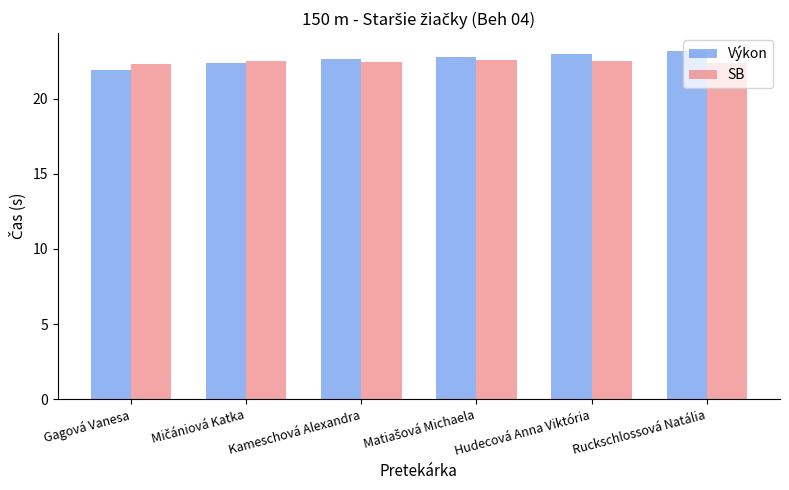

What is the spread (max minus min) of values at Gagová Vanesa?

0.4